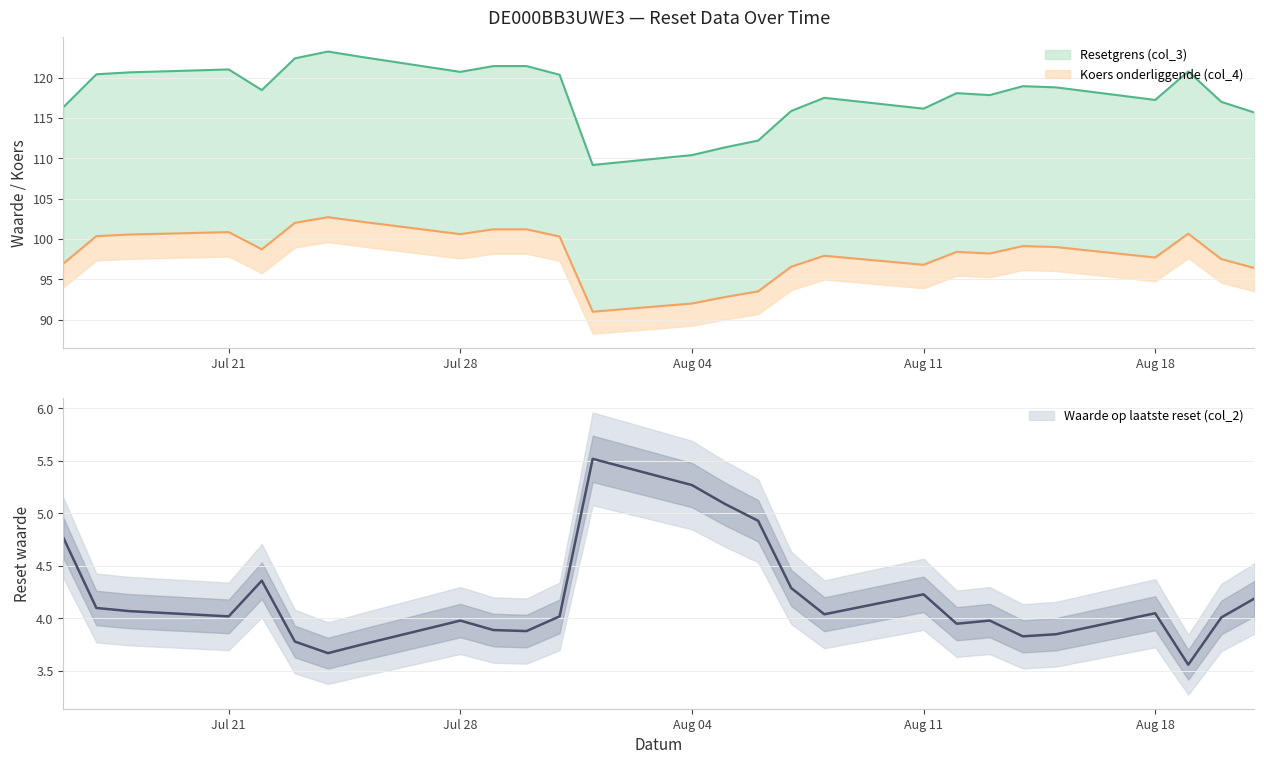

What is the difference between the Koers onderliggende (col_4) values at 2025-07-16 and 2025-08-05?

4.1